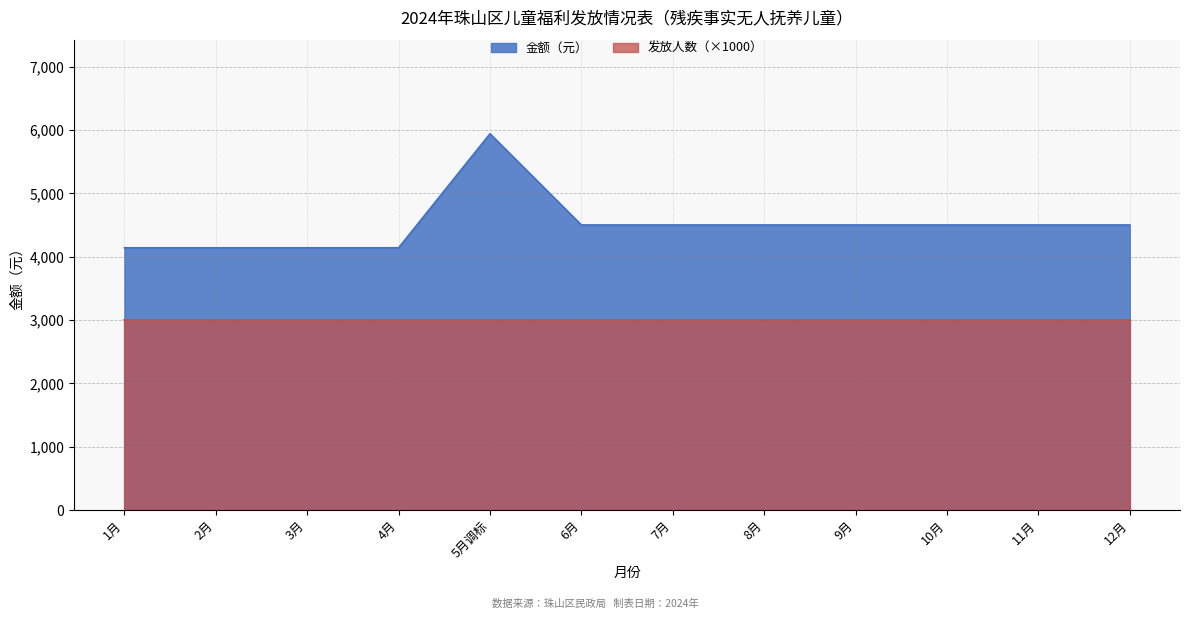

What is the average value?

4500